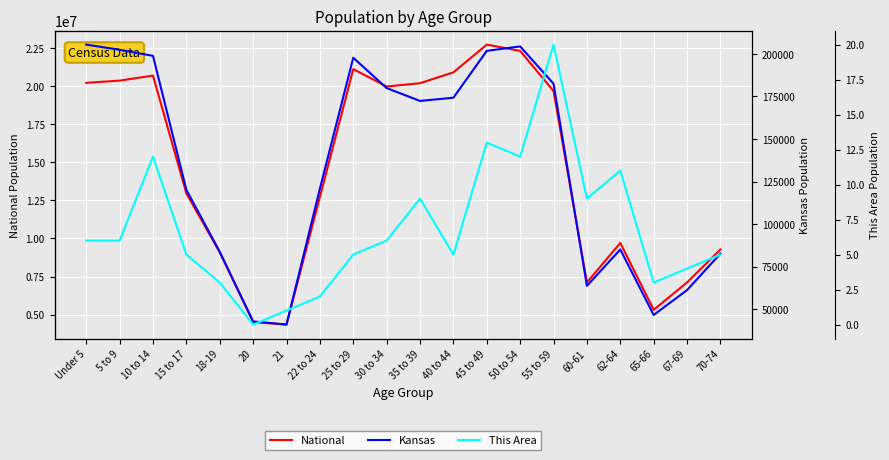

What are all the series names shown in the legend?

National, Kansas, This Area